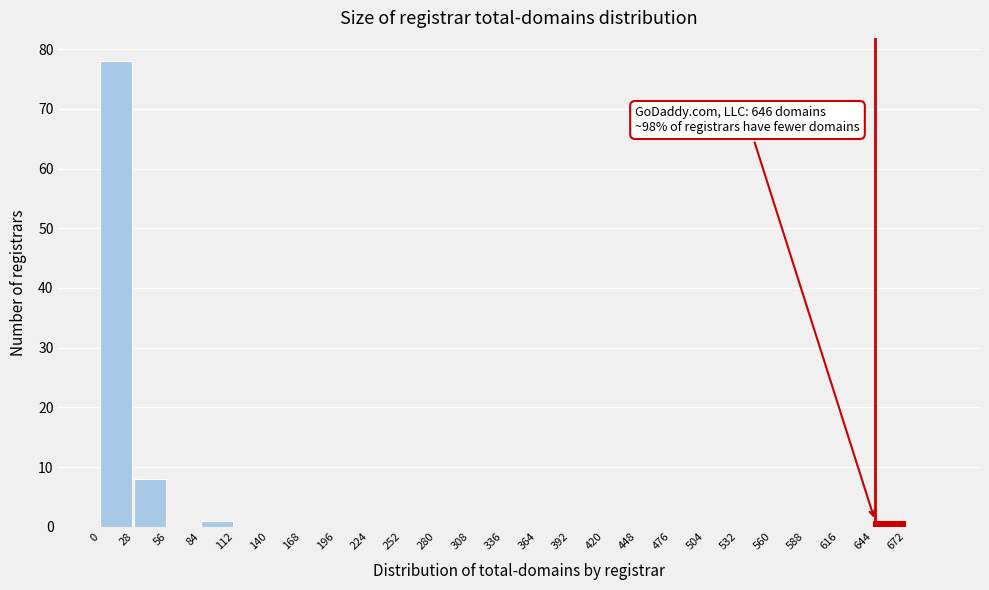

Over which range of the x-axis is the bar tallest?

0 to 28